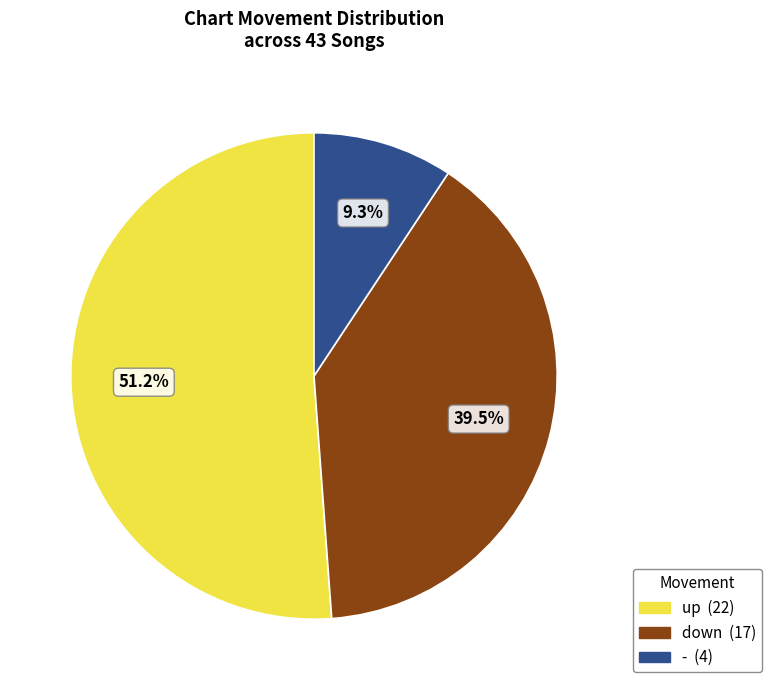

Does up account for over 50% of the chart?

Yes